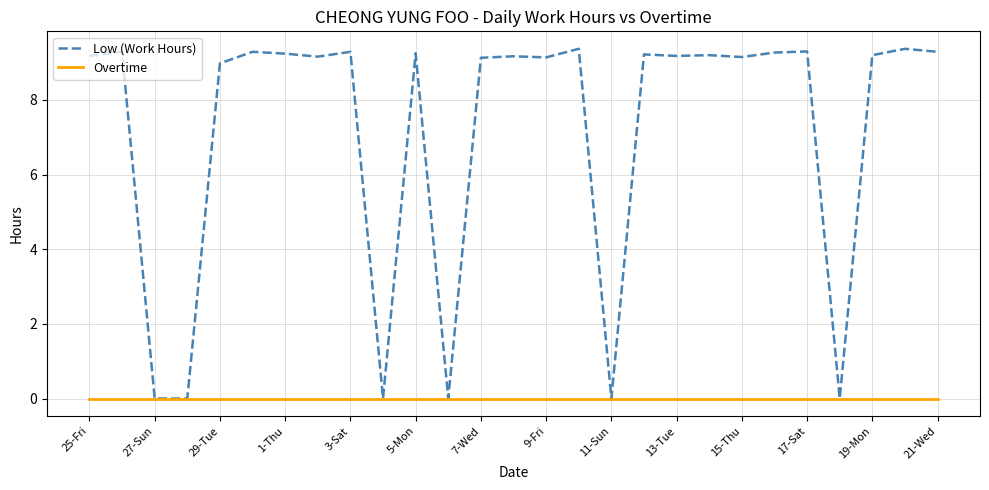

What is the maximum value shown in the chart?

9.4